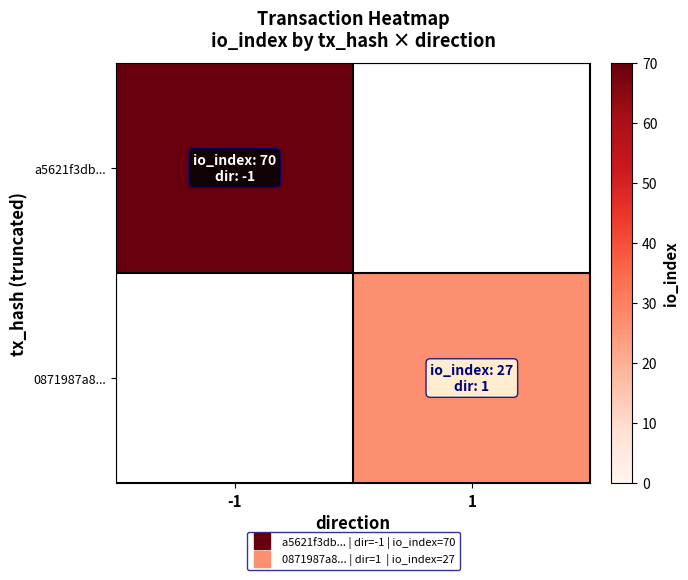

True or false: a5621f3db... has a value of 70.0 at -1.

True